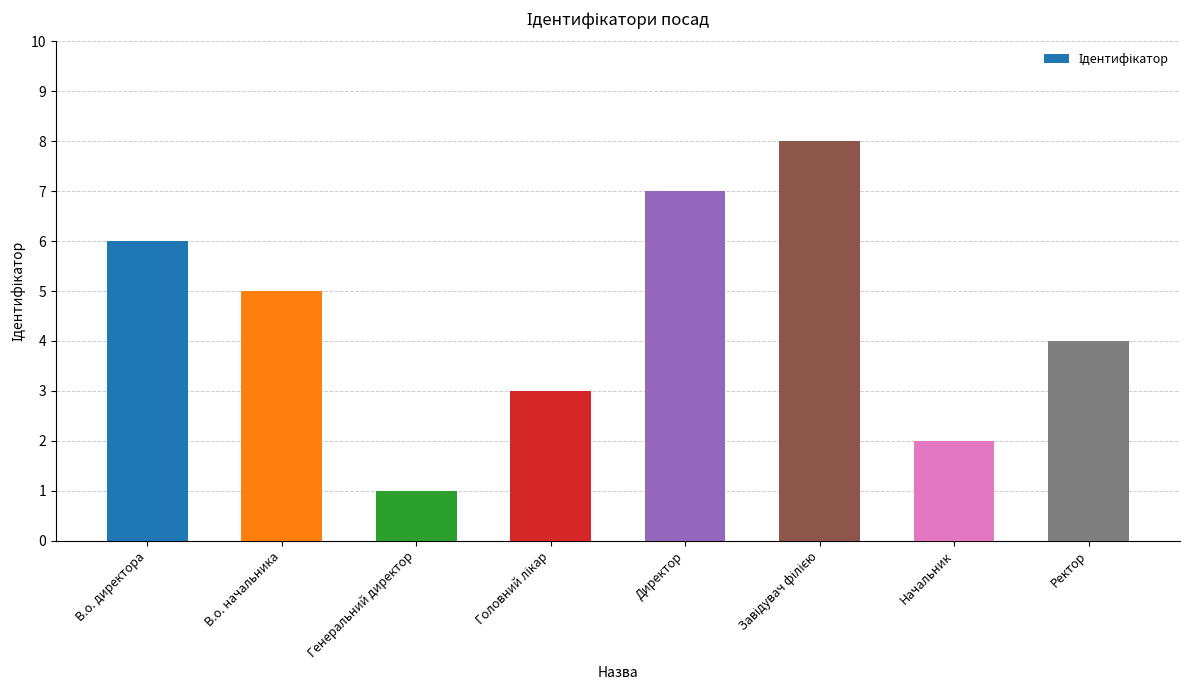

Reading left to right, list all the values displayed in this chart.

6	5	1	3	7	8	2	4